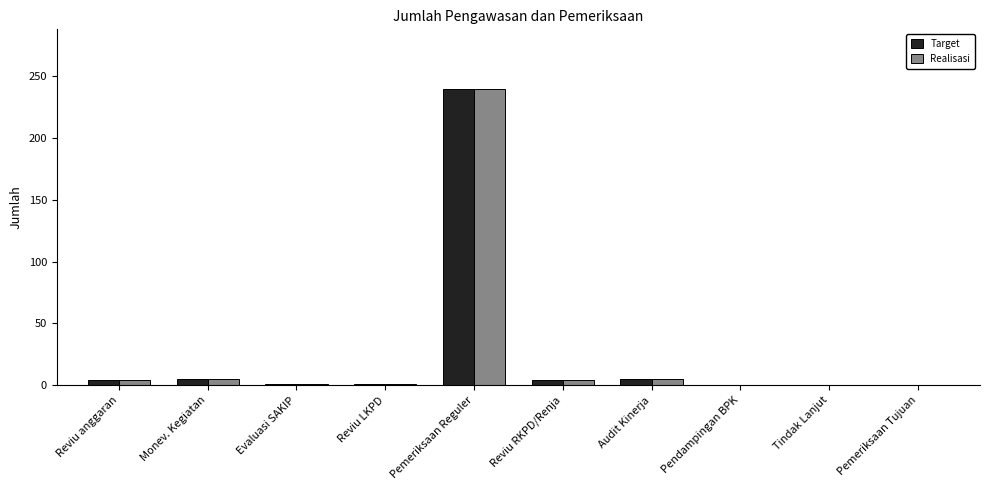

What is the sum of all Target values?

260